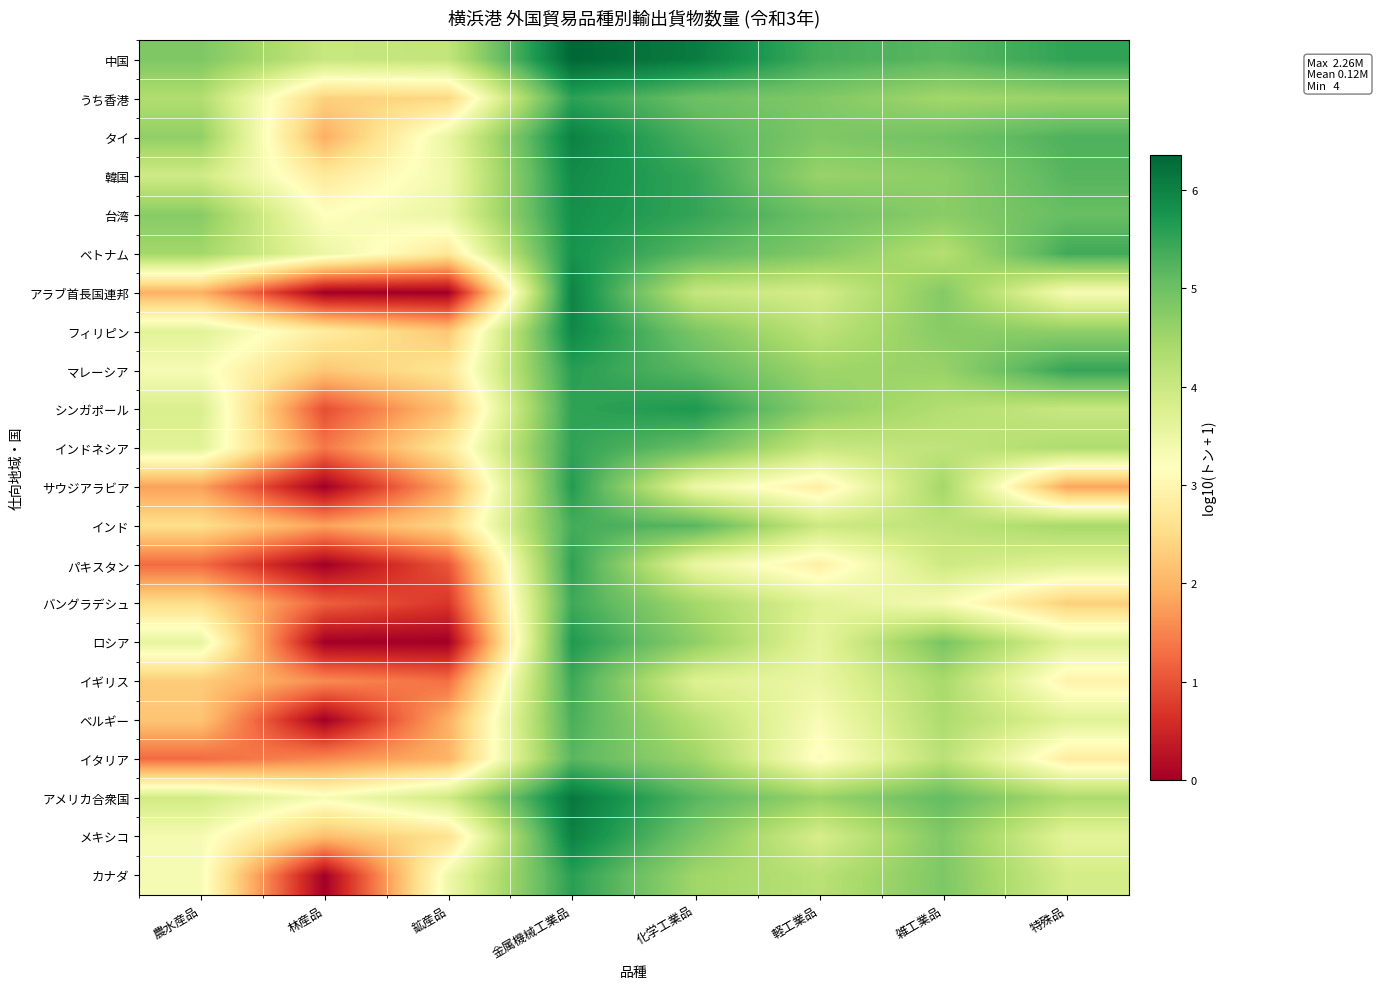

How many distinct data groups are displayed?

22